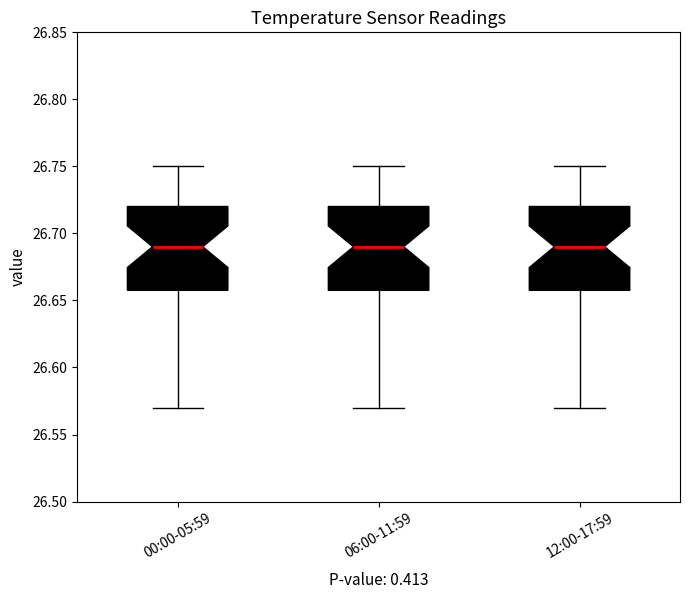

Where is the upper edge of the box for 00:00-05:59 on the y-axis? The values are not printed on the chart, so give them approximately, as read against the axis.

26.72